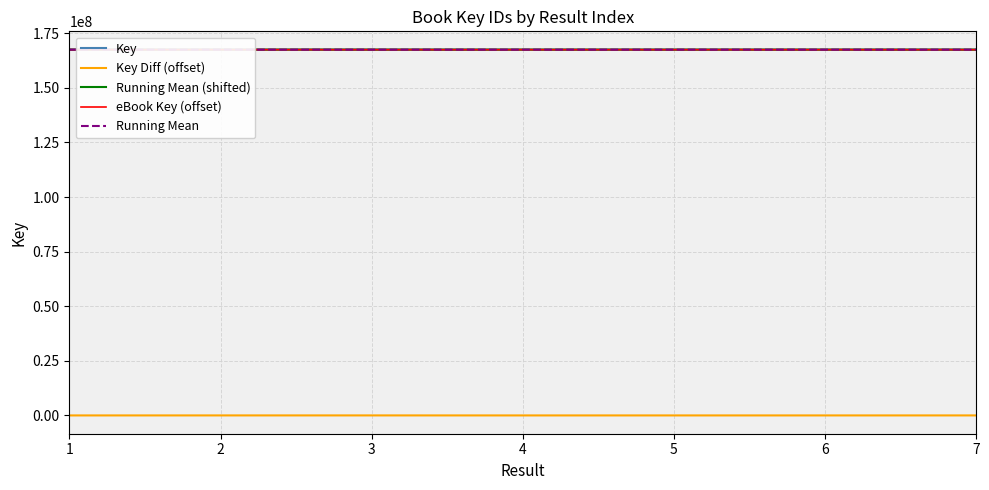

Is this an area chart (filled region under the line)?

No